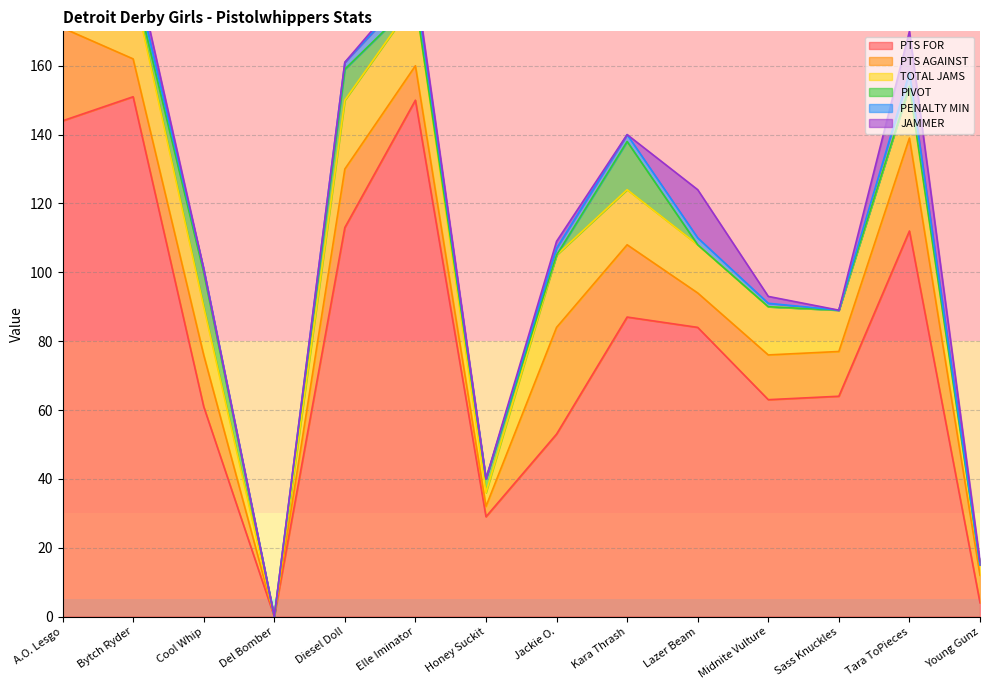

Reading right to left, what are all the values shown in this chart?

PTS FOR: 4	112	64	63	84	87	53	29	150	113	0	61	151	144
PTS AGAINST: 8	27	13	13	10	21	31	3	10	17	0	15	11	27
TOTAL JAMS: 3	15	12	14	14	16	21	4	19	20	0	14	21	22
PIVOT: 0	0	0	0	0	14	0	4	0	9	0	10	2	0
PENALTY MIN: 0	4	0	1	2	2	2	0	4	2	0	1	3	5
JAMMER: 1	12	0	2	14	0	2	0	2	0	0	0	4	2